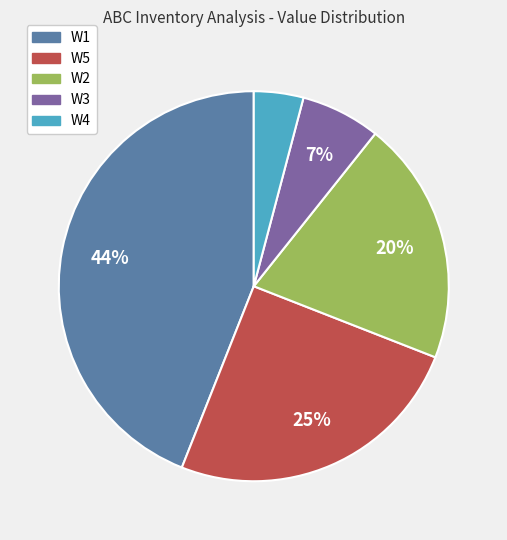

Which category has the biggest portion of the pie?

W1